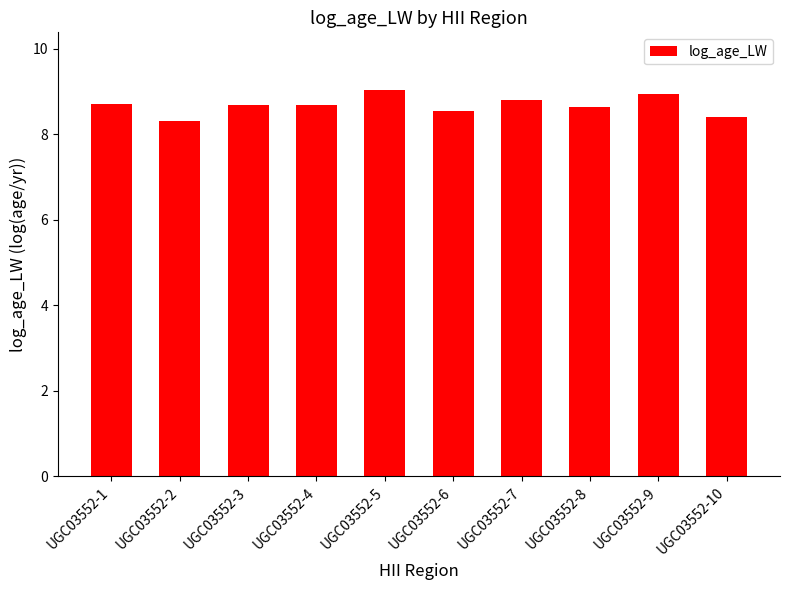

What is the average value?

8.7